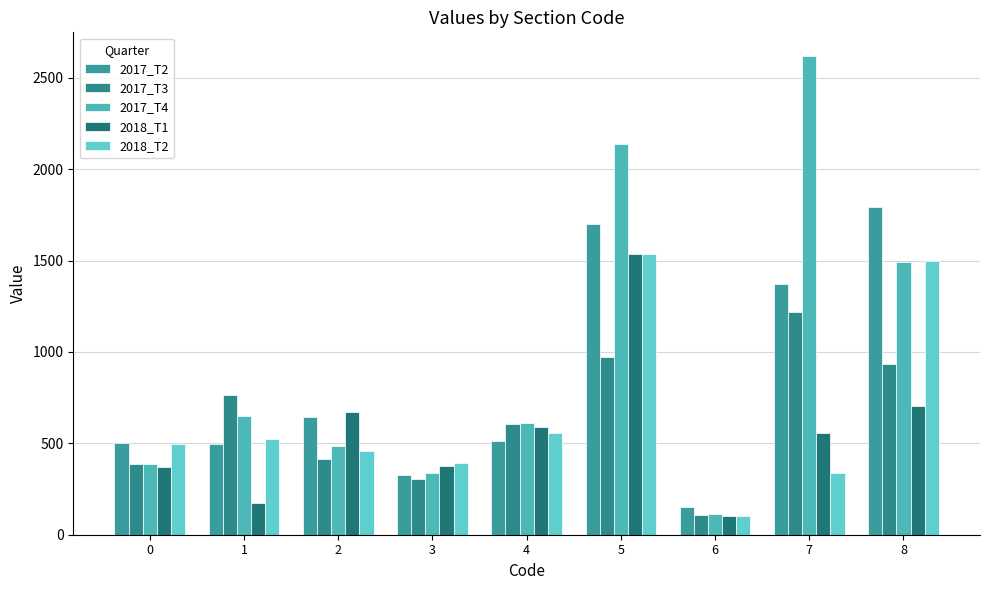

True or false: 2017_T4 has a value of 628.1 at 0.

False